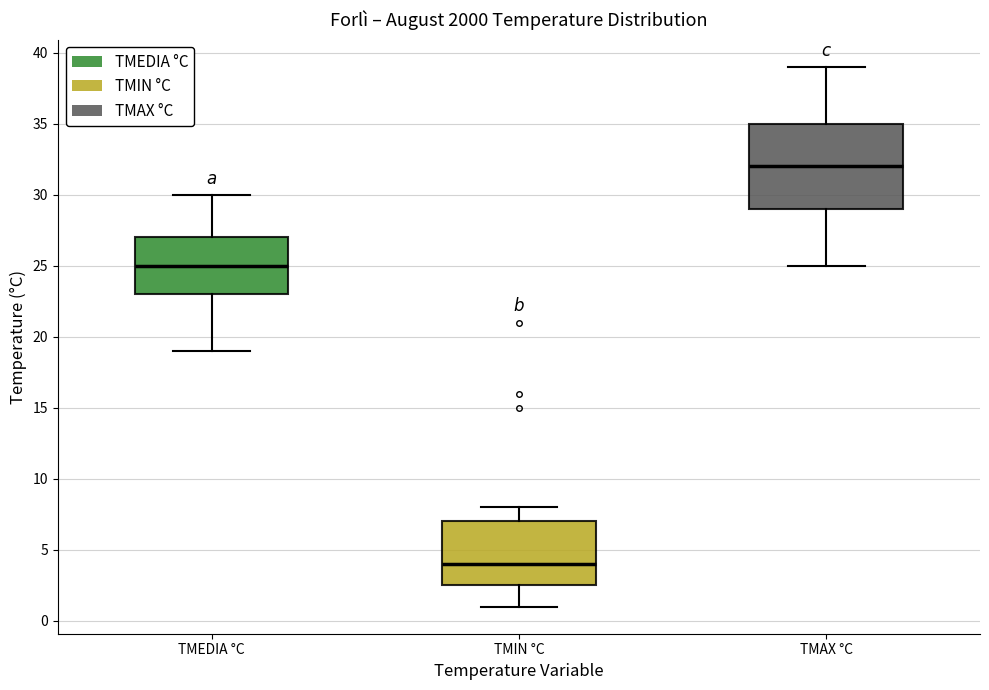

Where does the median line of the box for TMEDIA °C sit on the y-axis? The values are not printed on the chart, so give them approximately, as read against the axis.

25.0